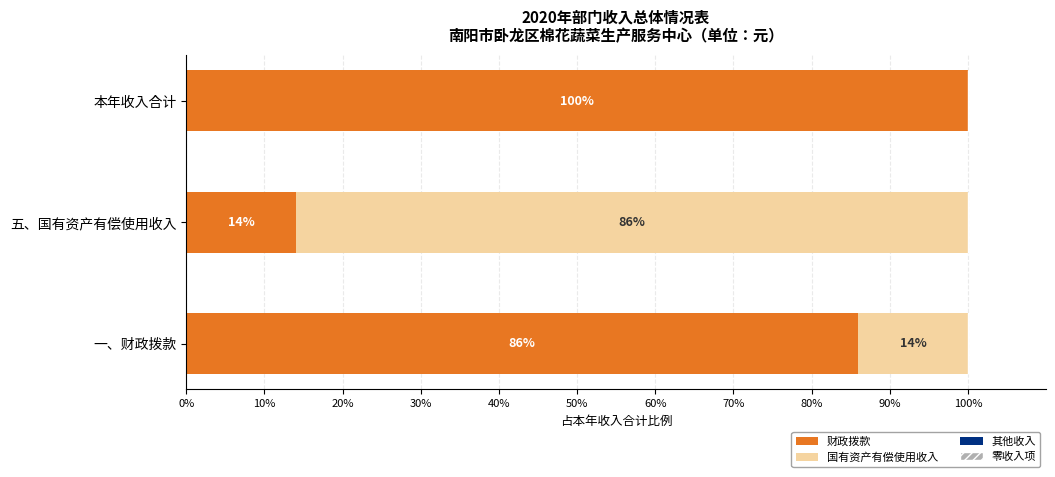

What value does the 财政拨款 series have at 本年收入合计?

100.0